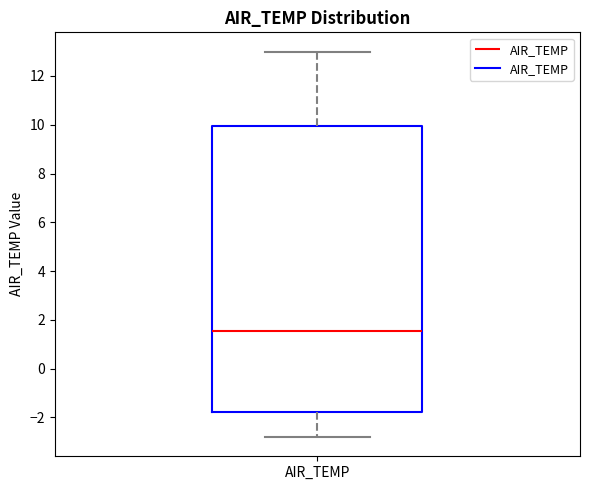

Where does the upper whisker of the box for AIR_TEMP end on the y-axis? The values are not printed on the chart, so give them approximately, as read against the axis.

13.0